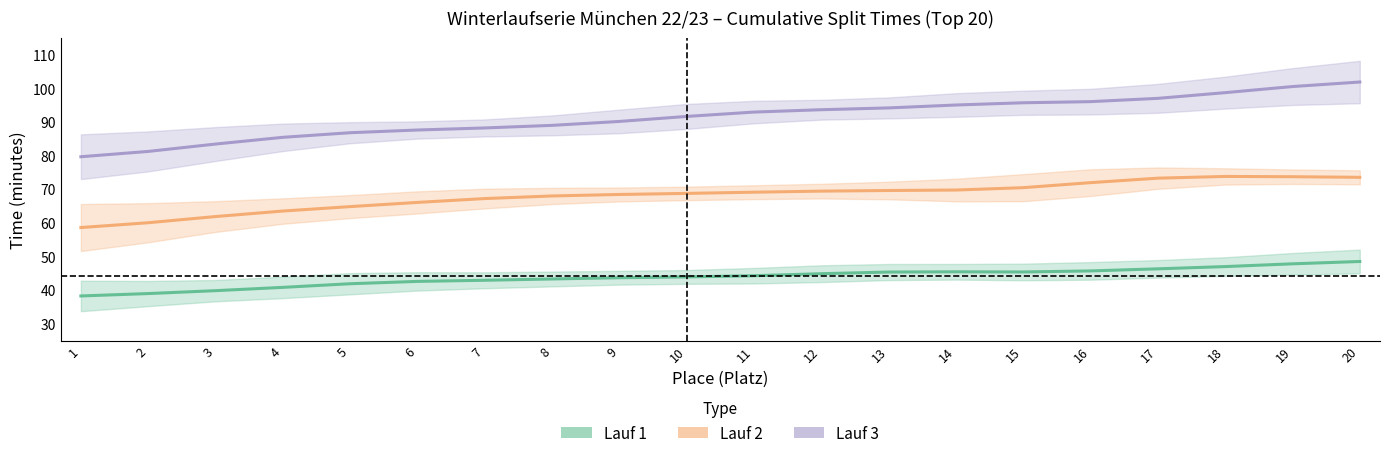

Is it true that Lauf 1 (min) equals 42.6 at 6?

True